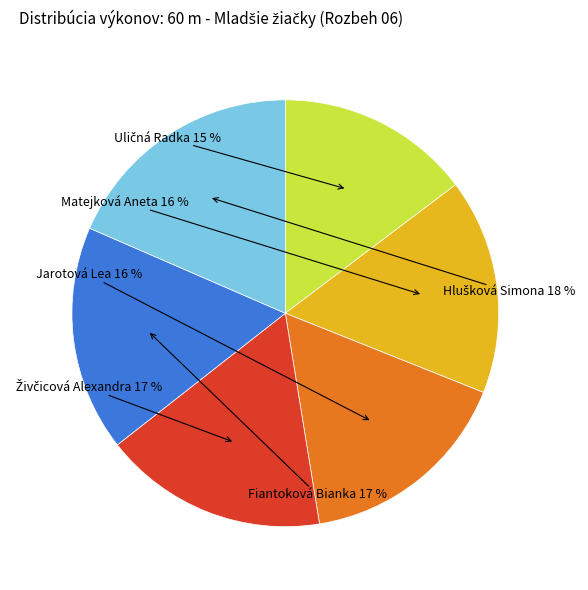

Does any single category account for the majority?

No